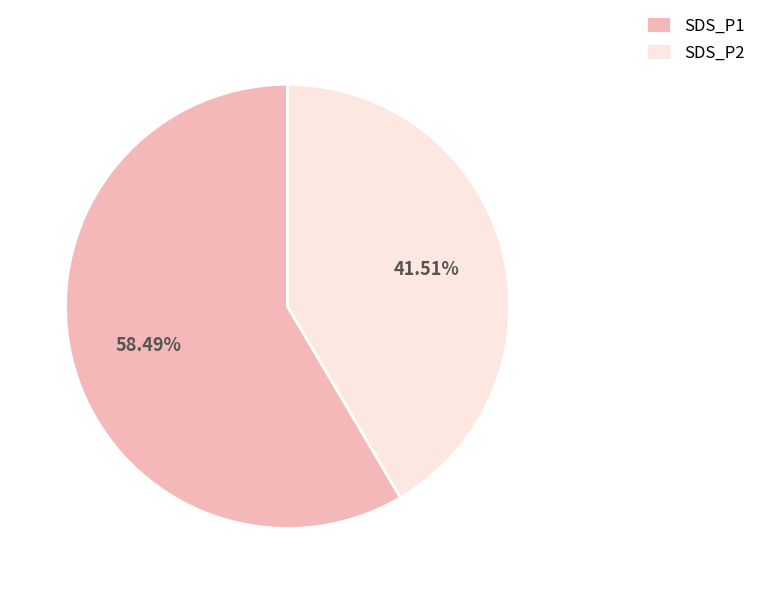

Rank the categories by value from highest to lowest.

SDS_P1, SDS_P2